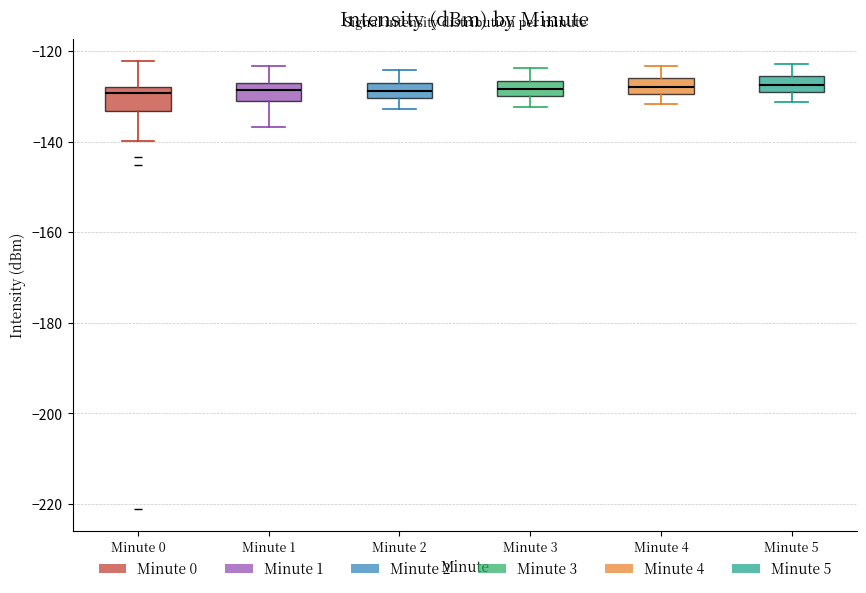

Reading left to right, transcribe this box plot: for each box, give where its median line is, the range the box spans, and where its two whiskers end, as read against the y-axis. The values are not printed on the chart, so give them approximately, as read against the axis.

Minute 0: median -130, box -134 to -128, whiskers -140 to -122
Minute 1: median -128, box -130 to -126, whiskers -136 to -124
Minute 2: median -128 (inside the box), box -130 to -128, whiskers -132 to -124
Minute 3: median -128, box -130 to -126, whiskers -132 to -124
Minute 4: median -128, box -130 to -126, whiskers -132 to -124
Minute 5: median -128 (inside the box), box -128 to -126, whiskers -132 to -122